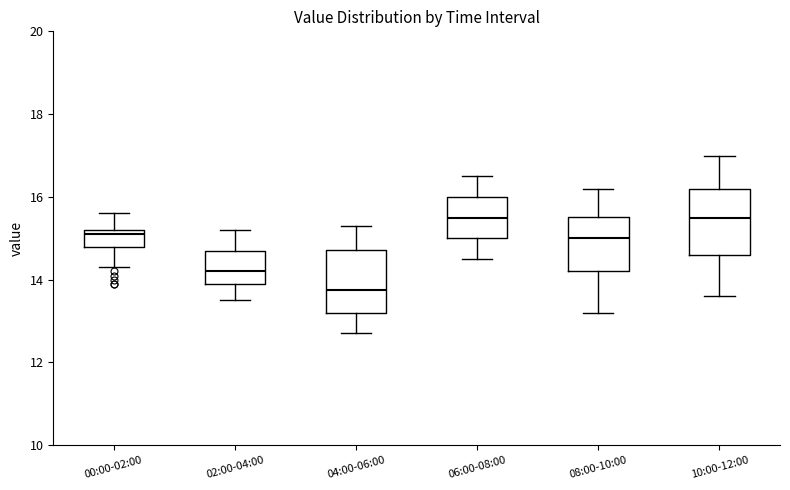

Reading left to right, read every box against the y-axis: the position of its median line, the range the box covers, and the ends of its whiskers. The values are not printed on the chart, so give them approximately, as read against the axis.

00:00-02:00: median 15.2 (just below the box's upper edge), box 14.8 to 15.2, whiskers 14.4 to 15.6
02:00-04:00: median 14.2, box 14.0 to 14.8, whiskers 13.6 to 15.2
04:00-06:00: median 13.8, box 13.2 to 14.8, whiskers 12.8 to 15.4
06:00-08:00: median 15.6, box 15.0 to 16.0, whiskers 14.6 to 16.6
08:00-10:00: median 15.0, box 14.2 to 15.6, whiskers 13.2 to 16.2
10:00-12:00: median 15.6, box 14.6 to 16.2, whiskers 13.6 to 17.0